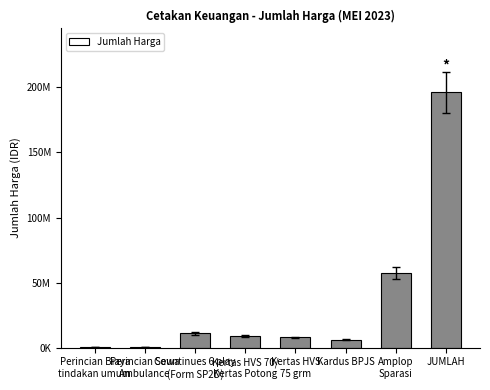

Is it true that the value at Perincian Biaya
tindakan umum is 71769?

False